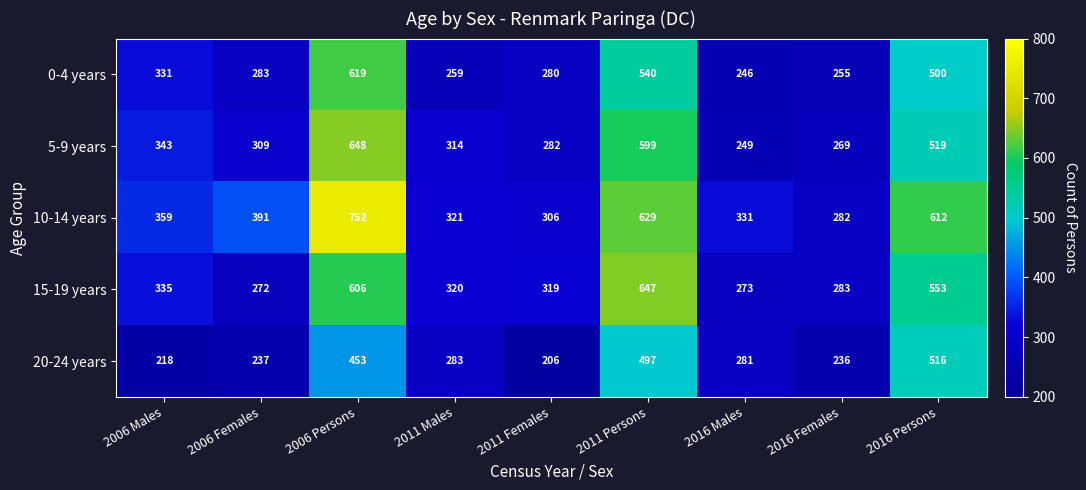

Read the 20-24 years value at 2016 Females, to the nearest 50.

250